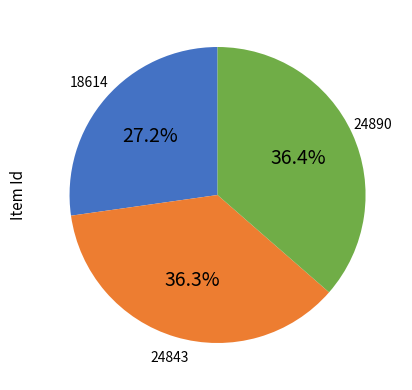

What percentage is NOT represented by 18614?

72.8%